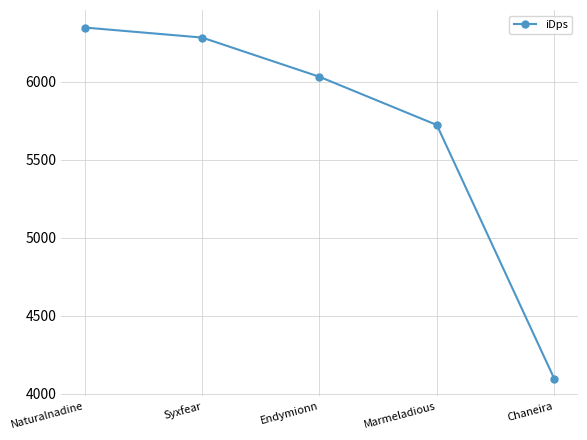

Is it true that the value at Chaneira is 1298.5?

False